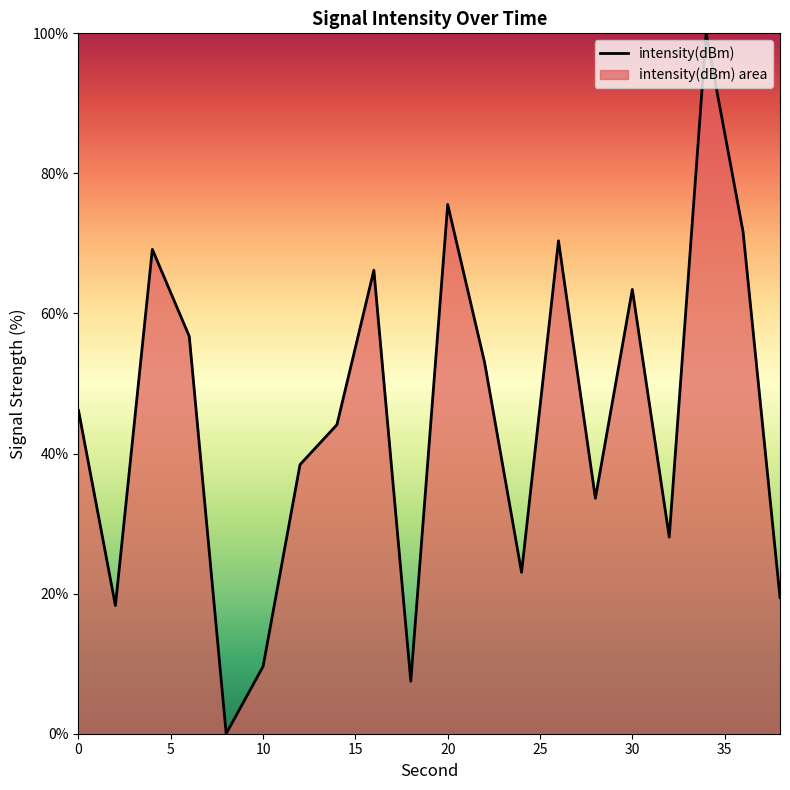

Reading left to right, transcribe all the data shown in this chart.

46.2	18.3	69.2	56.7	0.0	9.6	38.4	44.1	66.2	7.5	75.6	53.0	23.0	70.4	33.6	63.4	28.1	100.0	71.6	19.4